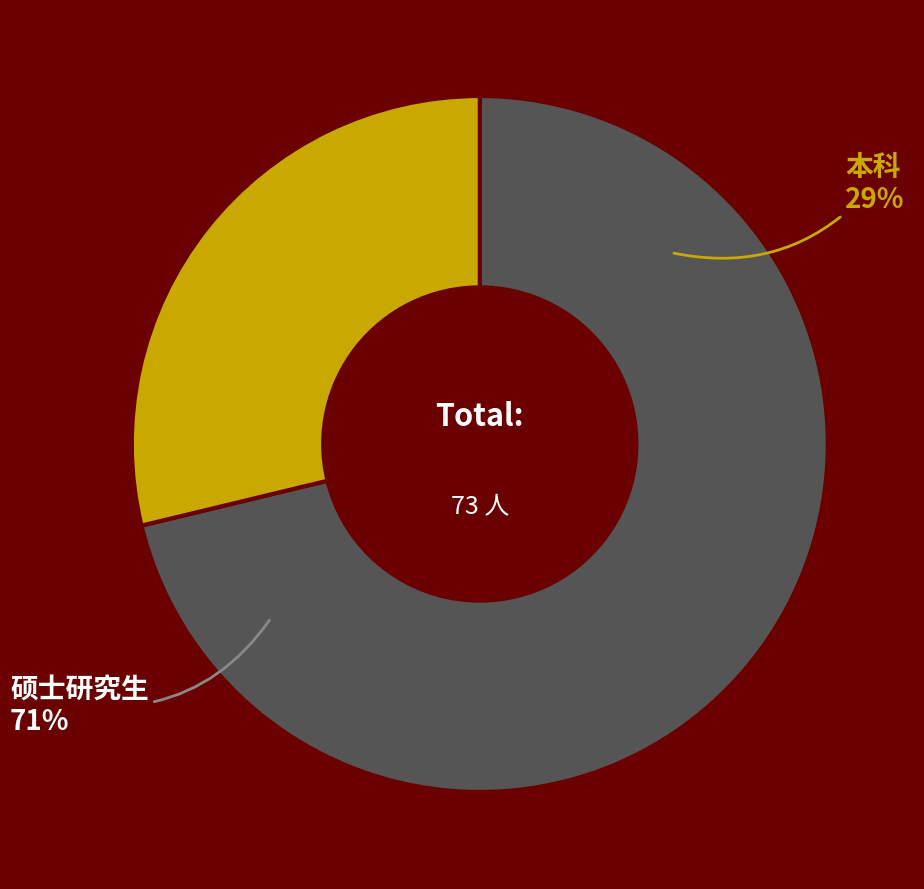

Which category has the smallest portion of the pie?

本科